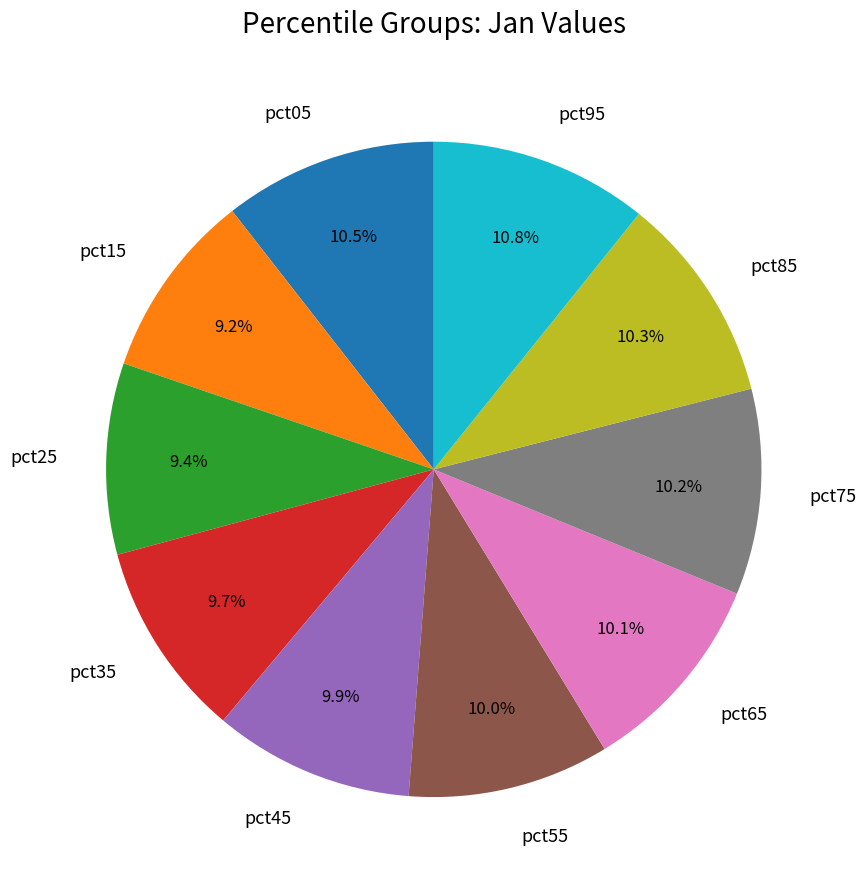

To the nearest percent, what portion does pct95 represent?

11%